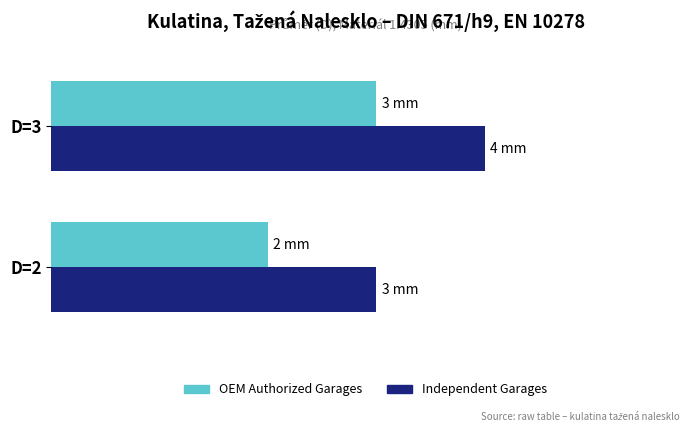

What is the average value of the OEM Authorized Garages series?

2